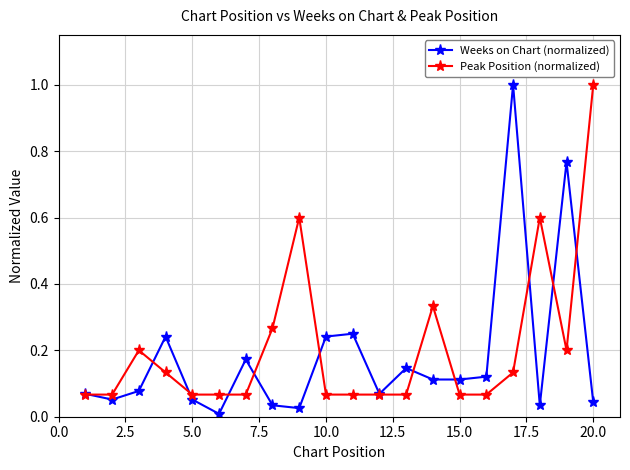

How many series are shown in this chart?

2